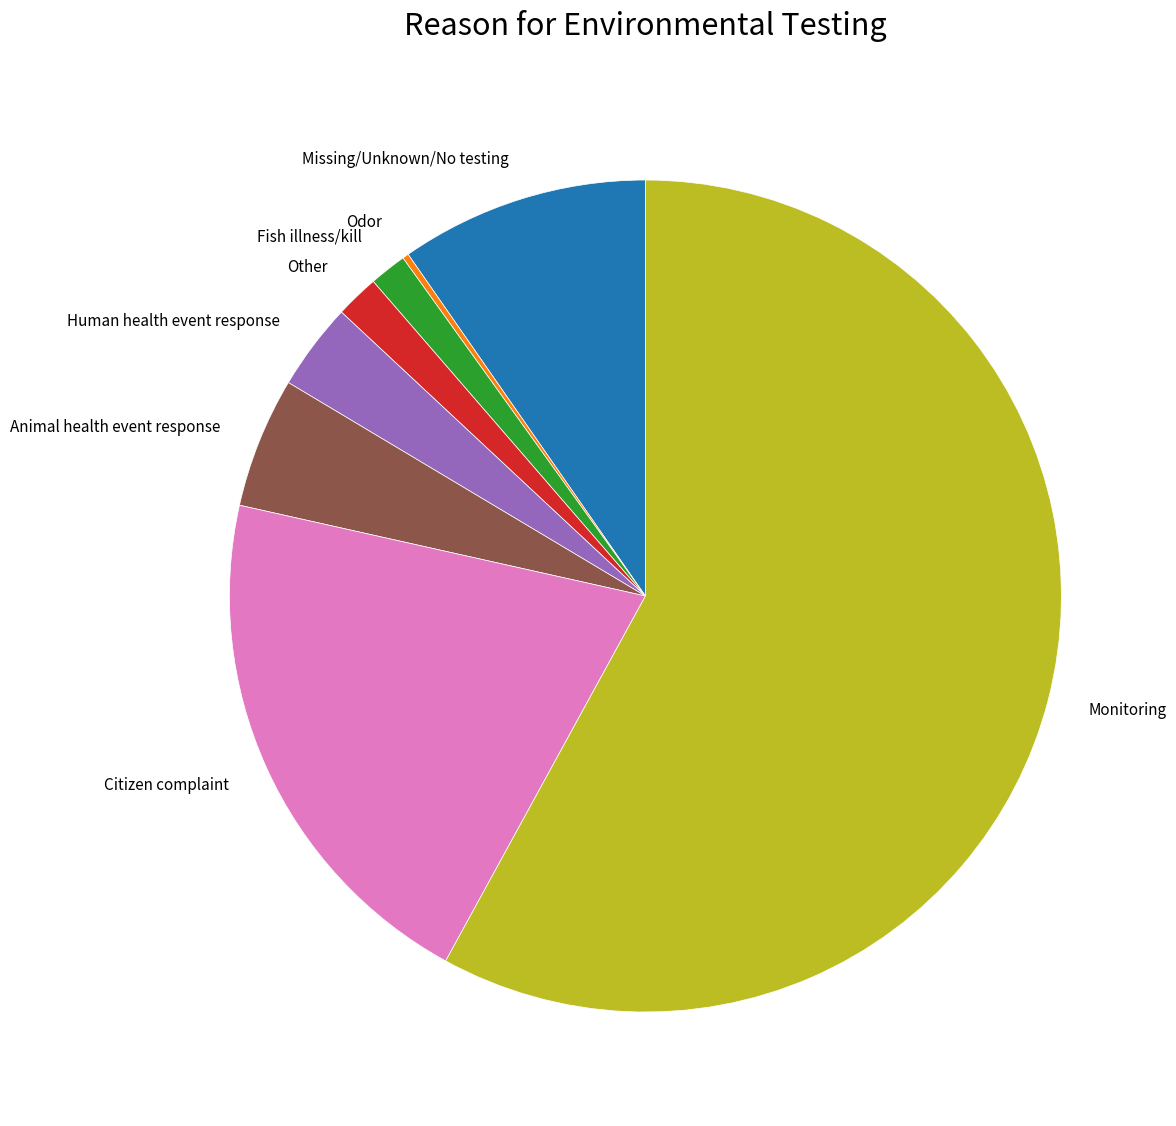

Is it true that Animal health event response is 5% of the pie?

True